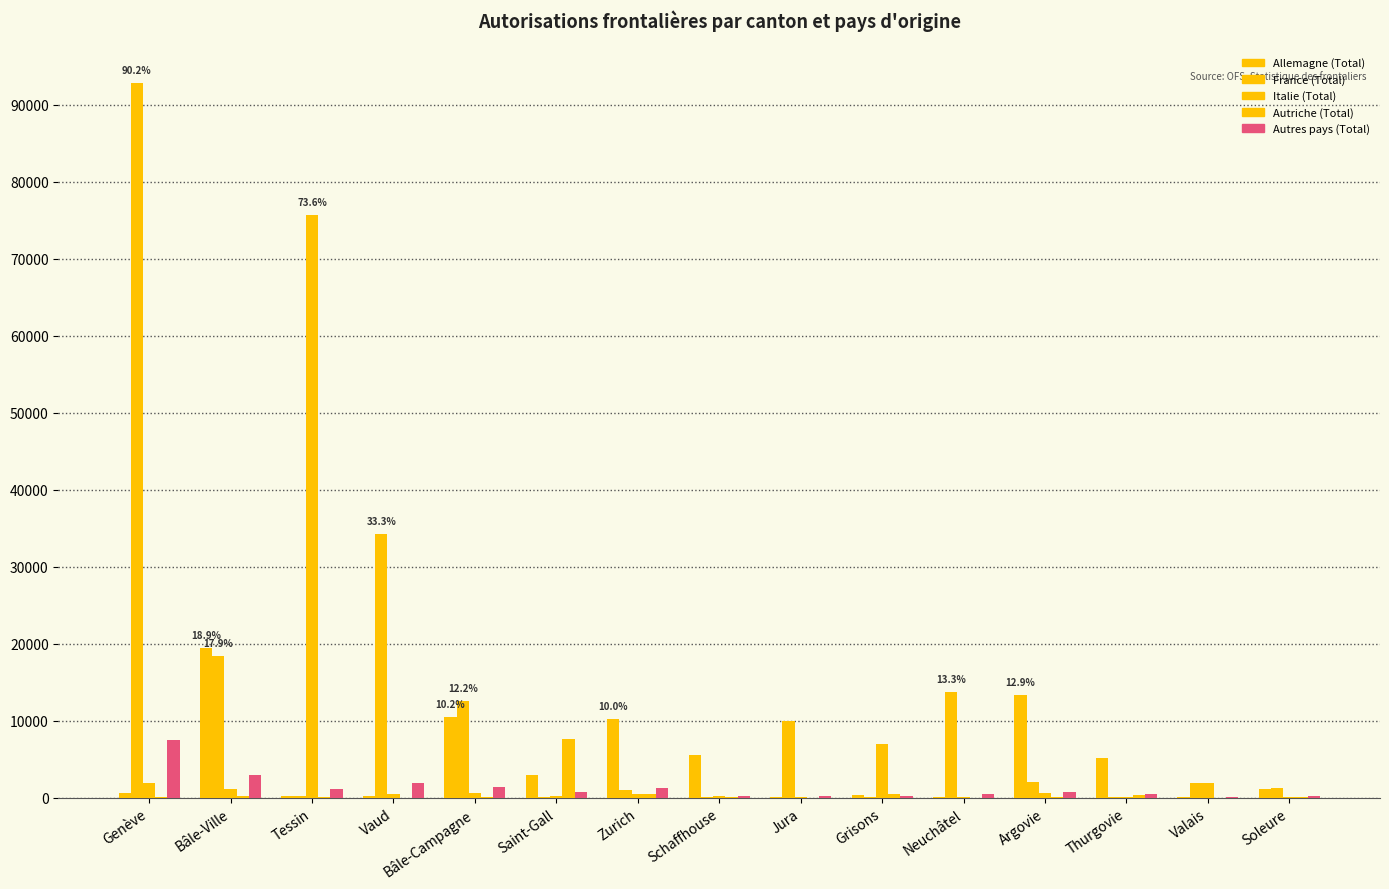

Reading right to left, what are all the values shown in this chart?

Allemagne (Total): 1106	43	5172	13314	32	291	21	5599	10240	2885	10506	161	262	19454	636
France (Total): 1296	1880	50	2036	13725	22	9992	41	991	88	12511	34239	173	18377	92785
Italie (Total): 90	1937	144	651	67	6946	30	171	494	205	651	484	75705	1097	1937
Autriche (Total): 22	3	284	101	2	427	1	33	407	7677	77	15	22	155	59
Autres pays (Total): 205	138	441	745	503	229	162	243	1248	735	1321	1963	1178	2990	7456